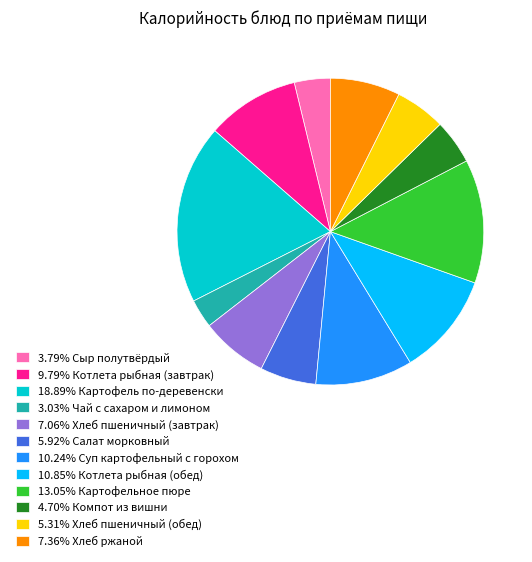

Does 18.89% Картофель по-деревенски represent more than half of the total?

No